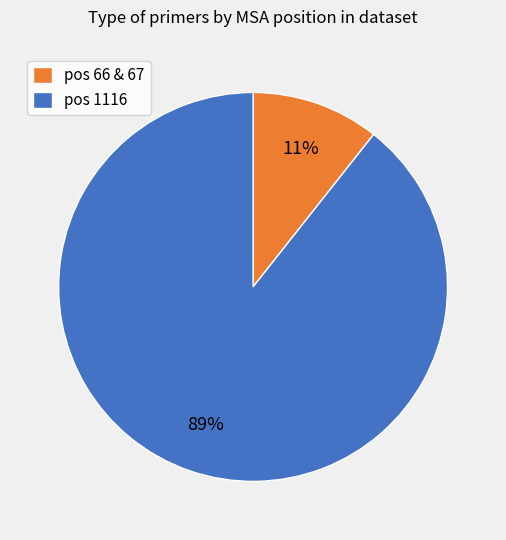

What percentage is the pos 66 & 67 slice, to the nearest percent?

11%